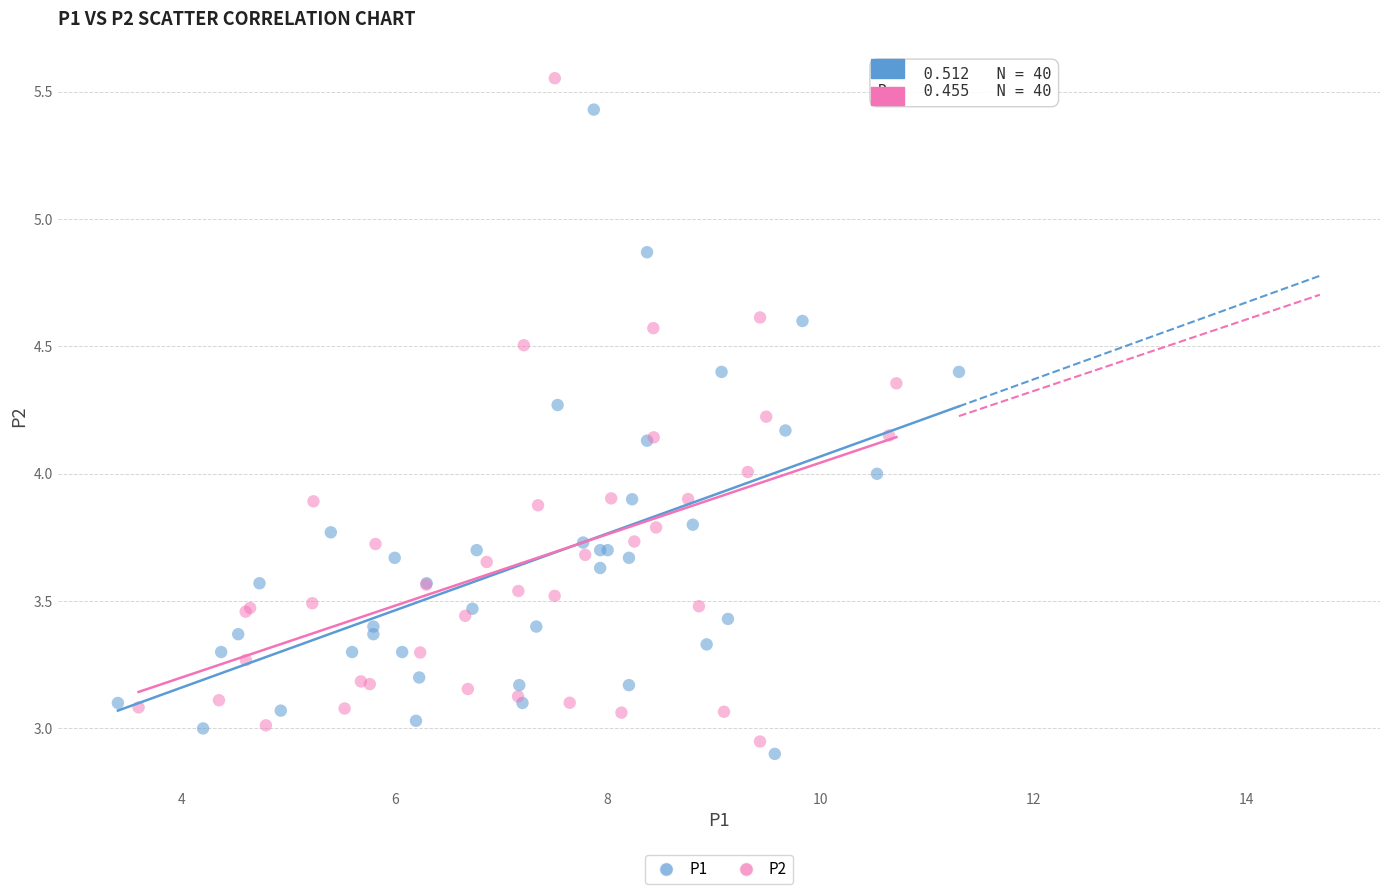

Which series contains the highest Y value?

P2